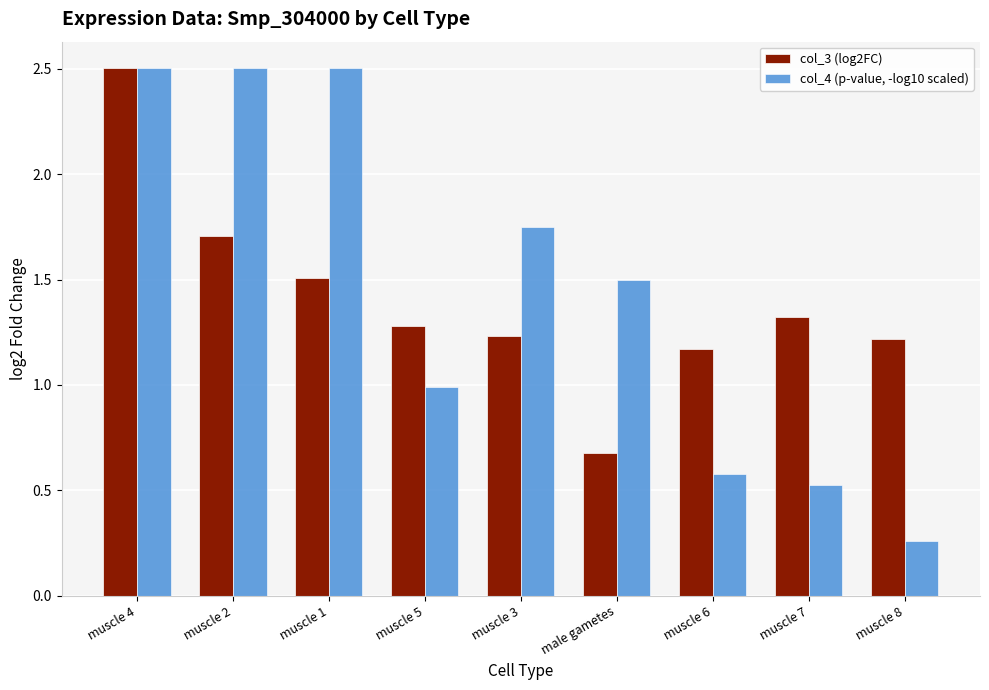

Which series has the largest range (max minus min)?

col_4 (p-value, -log10 scaled)